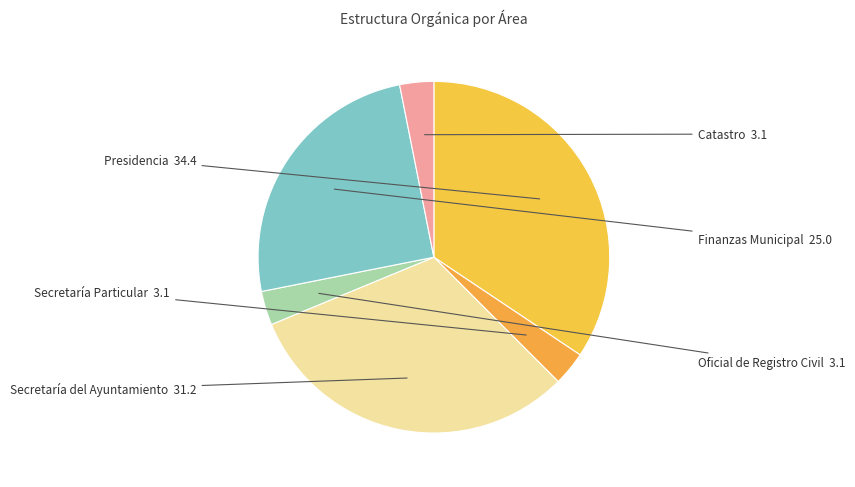

Is there a majority slice in this chart?

No